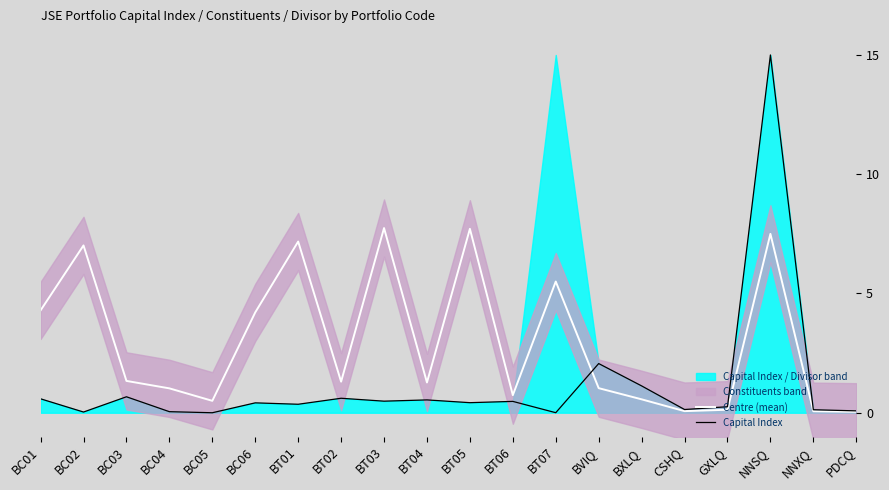

After their last crossing, which series has the higher values: Centre (mean) or Capital Index?

Capital Index